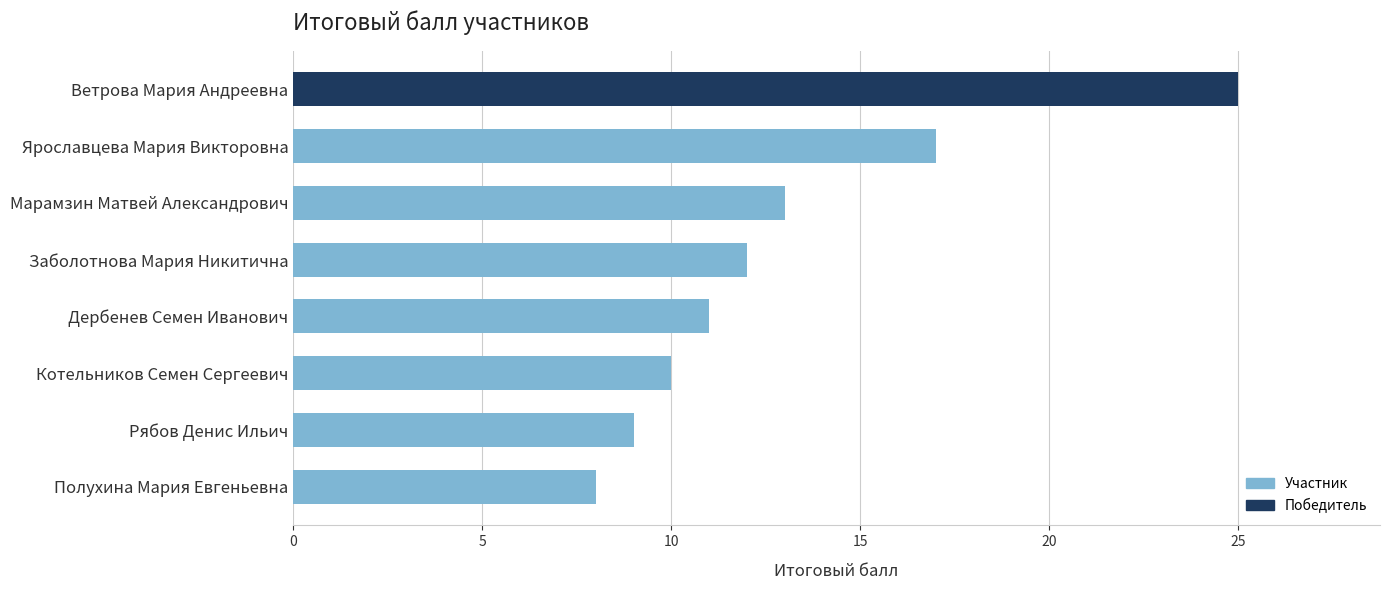

The value at Заболотнова Мария Никитична is 12. True or false?

True